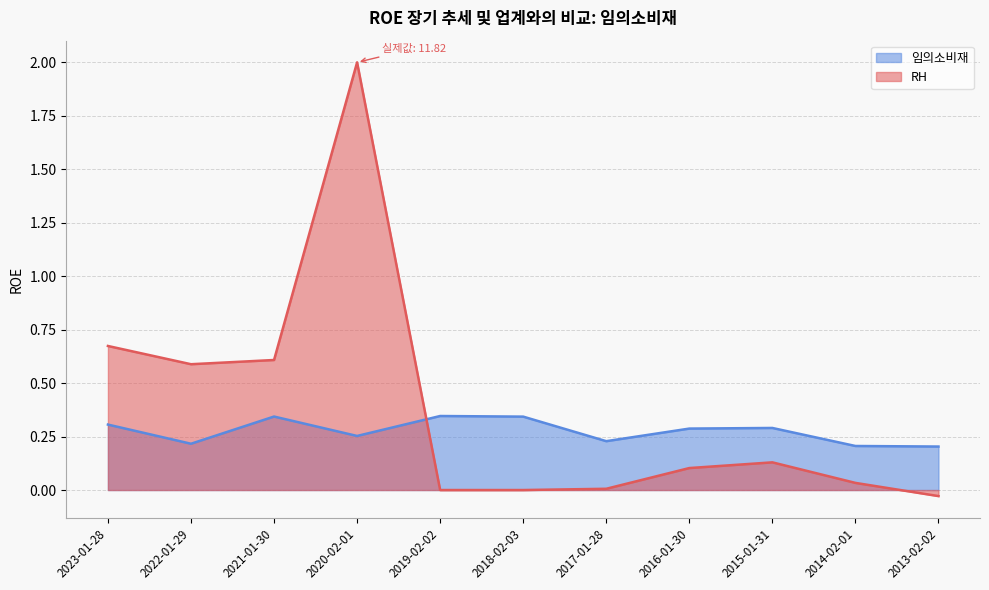

Where is the data nearest to the value 0?

2013-02-02